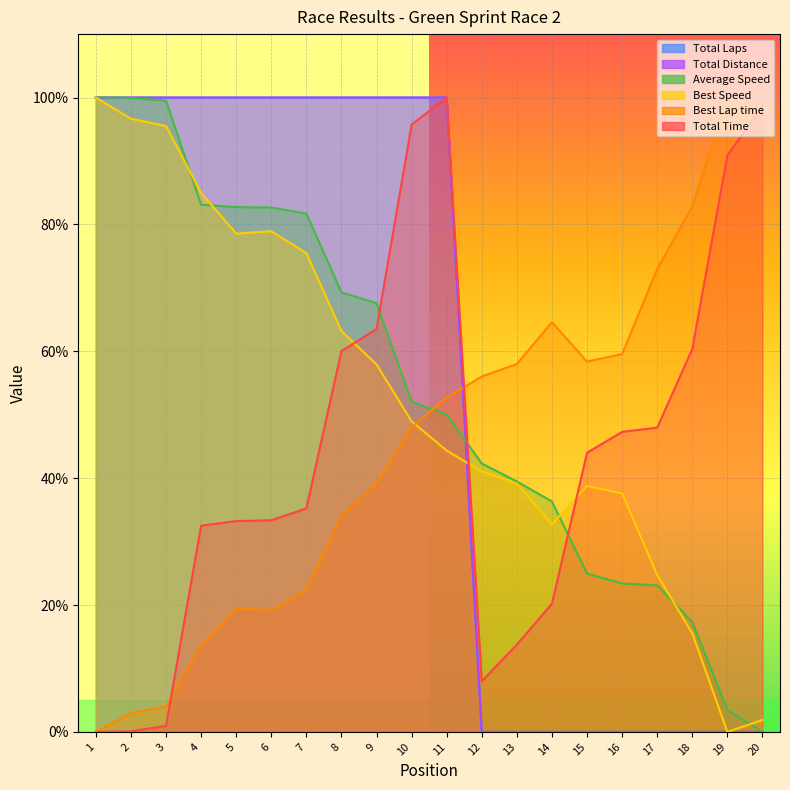

Which series has the largest total across all categories?

Total Laps